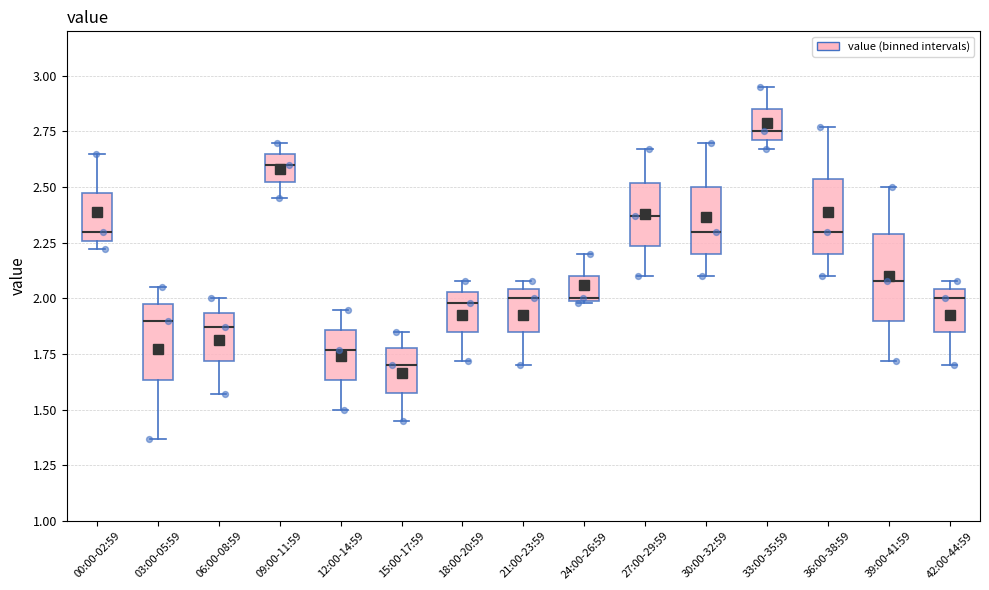

Reading left to right, read every box against the y-axis: the position of its median line, the range the box covers, and the ends of its whiskers. The values are not printed on the chart, so give them approximately, as read against the axis.

00:00-02:59: median 2.30, box 2.25 to 2.50, whiskers 2.20 to 2.65
03:00-05:59: median 1.90, box 1.65 to 2.00, whiskers 1.35 to 2.05
06:00-08:59: median 1.85, box 1.70 to 1.95, whiskers 1.55 to 2.00
09:00-11:59: median 2.60, box 2.55 to 2.65, whiskers 2.45 to 2.70
12:00-14:59: median 1.75, box 1.65 to 1.85, whiskers 1.50 to 1.95
15:00-17:59: median 1.70, box 1.60 to 1.80, whiskers 1.45 to 1.85
18:00-20:59: median 2.00, box 1.85 to 2.05, whiskers 1.70 to 2.10
21:00-23:59: median 2.00, box 1.85 to 2.05, whiskers 1.70 to 2.10
24:00-26:59: median 2.00, box 2.00 to 2.10, whiskers 2.00 to 2.20
27:00-29:59: median 2.35, box 2.25 to 2.50, whiskers 2.10 to 2.65
30:00-32:59: median 2.30, box 2.20 to 2.50, whiskers 2.10 to 2.70
33:00-35:59: median 2.75, box 2.70 to 2.85, whiskers 2.65 to 2.95
36:00-38:59: median 2.30, box 2.20 to 2.55, whiskers 2.10 to 2.75
39:00-41:59: median 2.10, box 1.90 to 2.30, whiskers 1.70 to 2.50
42:00-44:59: median 2.00, box 1.85 to 2.05, whiskers 1.70 to 2.10